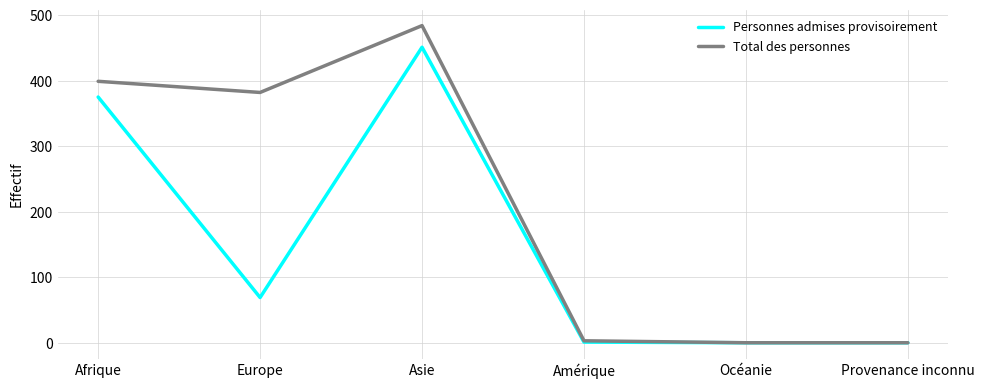

Does the chart have visible grid lines?

Yes